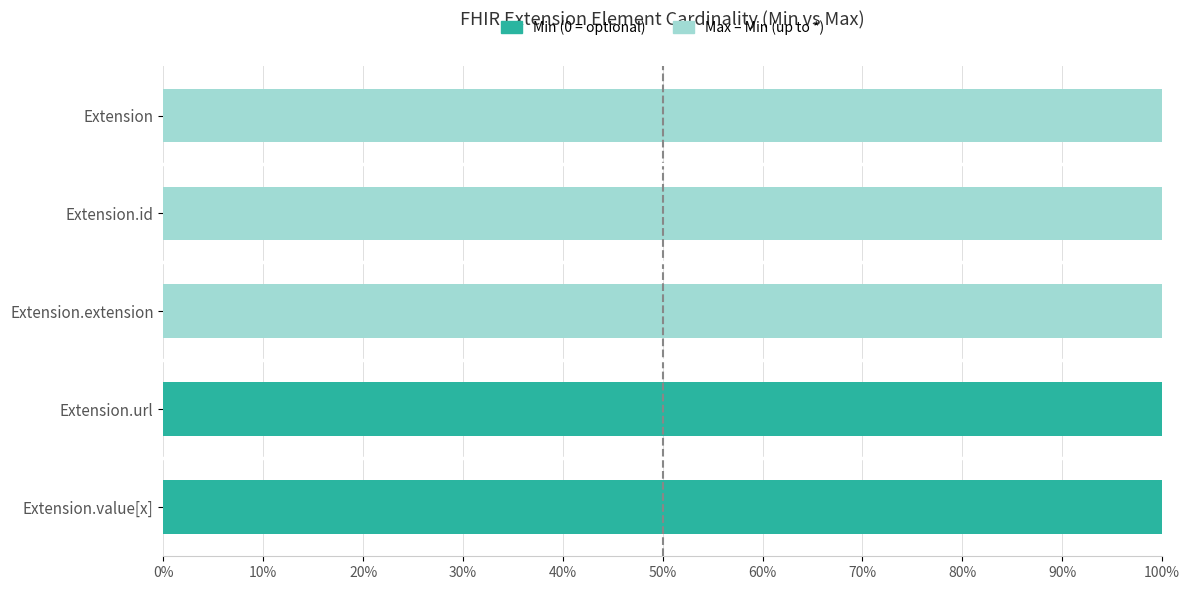

What is the total value across all series at Extension?

100